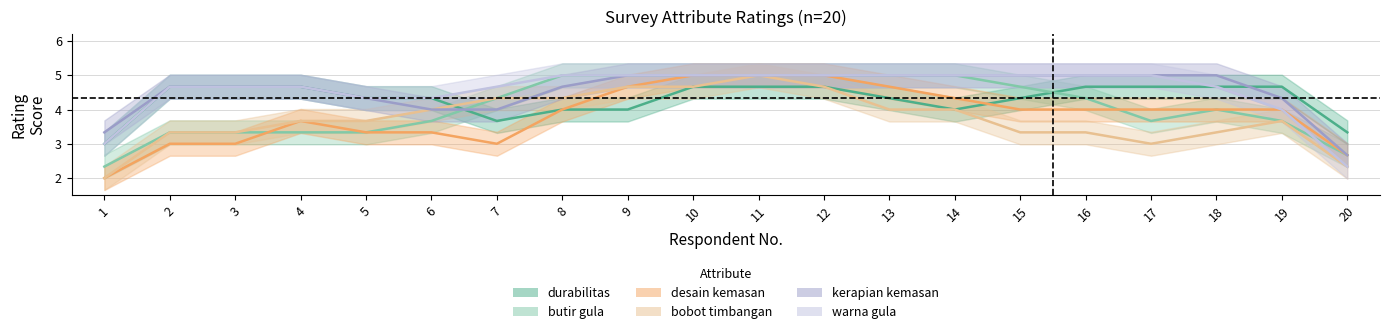

True or false: desain kemasan and durabilitas intersect in this chart.

True